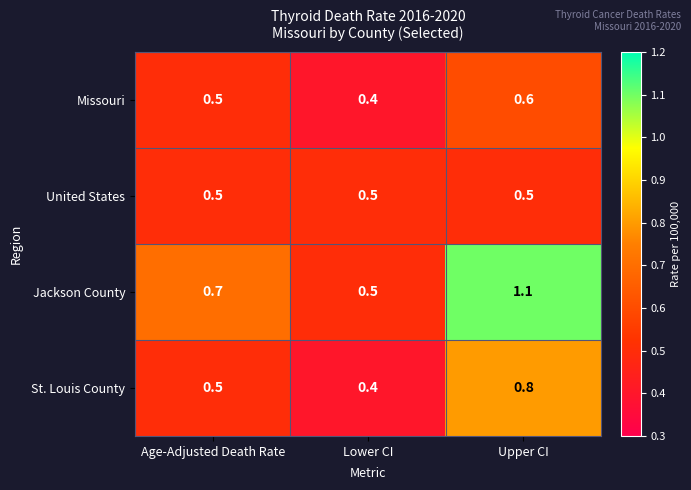

Which series has the widest spread of values?

Jackson County